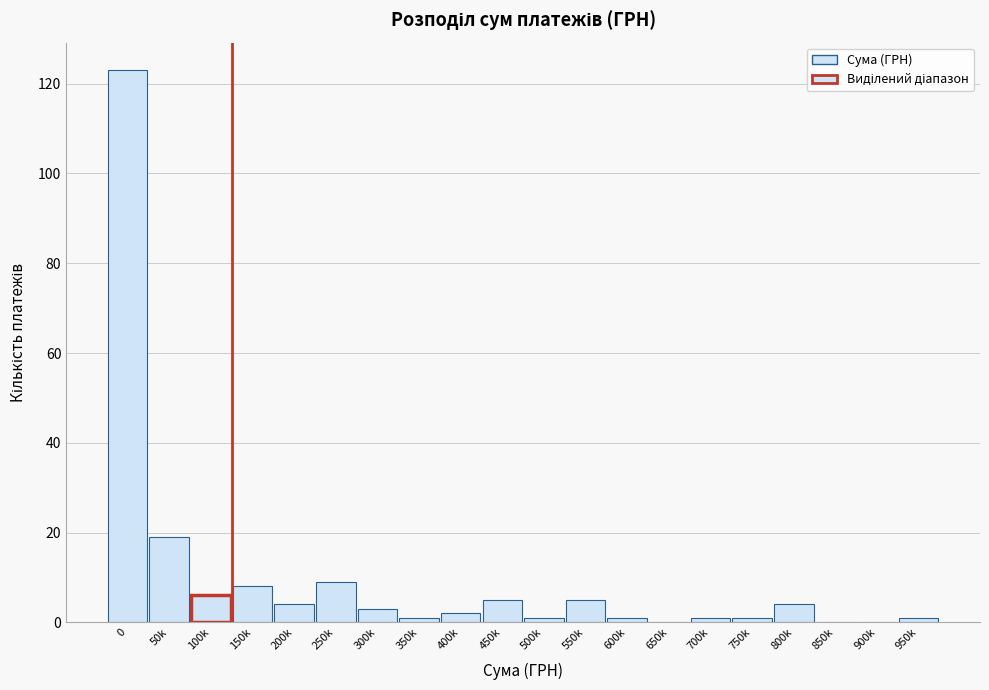

Reading right to left, what are all the values shown in this chart?

950k=1	900k=0	850k=0	800k=4	750k=1	700k=1	650k=0	600k=1	550k=5	500k=1	450k=5	400k=2	350k=1	300k=3	250k=9	200k=4	150k=8	100k=6	50k=19	0=123